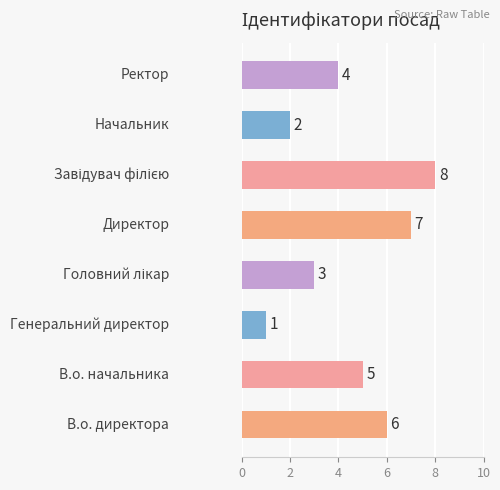

What is the difference between the maximum and minimum values?

7